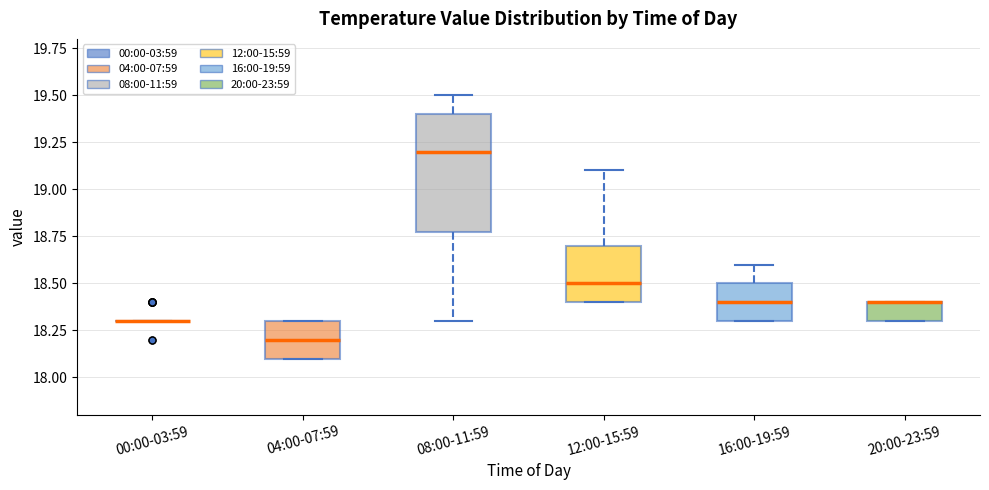

Reading left to right, read every box against the y-axis: the position of its median line, the range the box covers, and the ends of its whiskers. The values are not printed on the chart, so give them approximately, as read against the axis.

00:00-03:59: box collapsed to a line at 18.3, whiskers 18.3 to 18.3
04:00-07:59: median 18.2, box 18.1 to 18.3, whiskers 18.1 to 18.3
08:00-11:59: median 19.2, box 18.8 to 19.4, whiskers 18.3 to 19.5
12:00-15:59: median 18.5, box 18.4 to 18.7, whiskers 18.4 to 19.1
16:00-19:59: median 18.4, box 18.3 to 18.5, whiskers 18.3 to 18.6
20:00-23:59: median 18.4 (drawn on the box's upper edge), box 18.3 to 18.4, whiskers 18.3 to 18.4